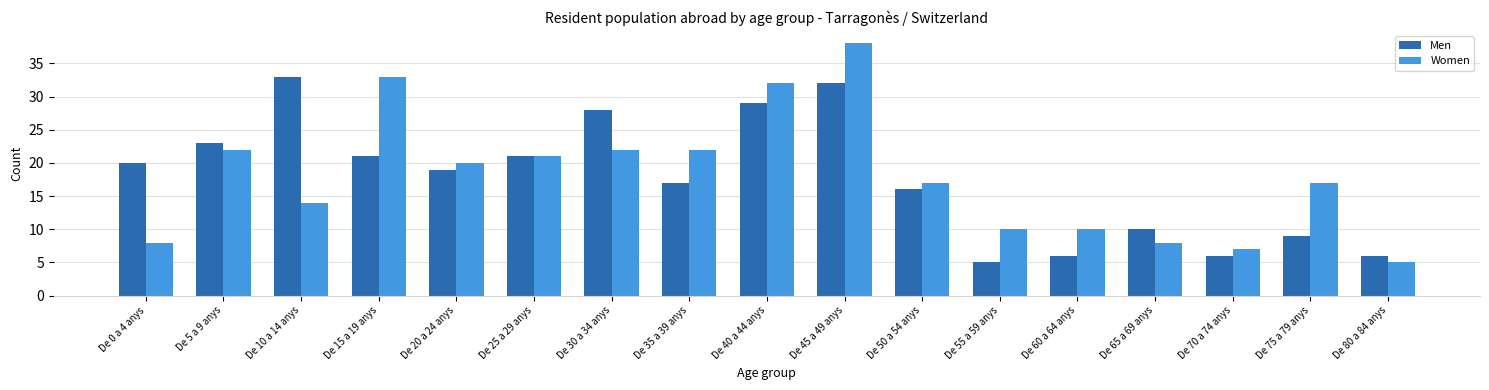

Reading right to left, transcribe all the data shown in this chart.

Men: 6	9	6	10	6	5	16	32	29	17	28	21	19	21	33	23	20
Women: 5	17	7	8	10	10	17	38	32	22	22	21	20	33	14	22	8